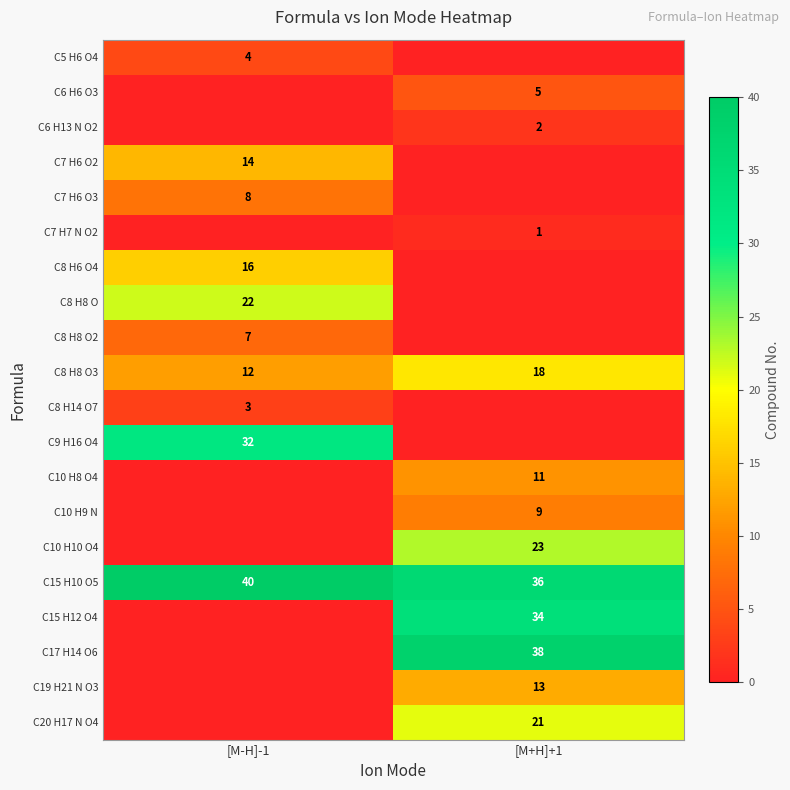

What is the total value across all series at [M+H]+1?

211